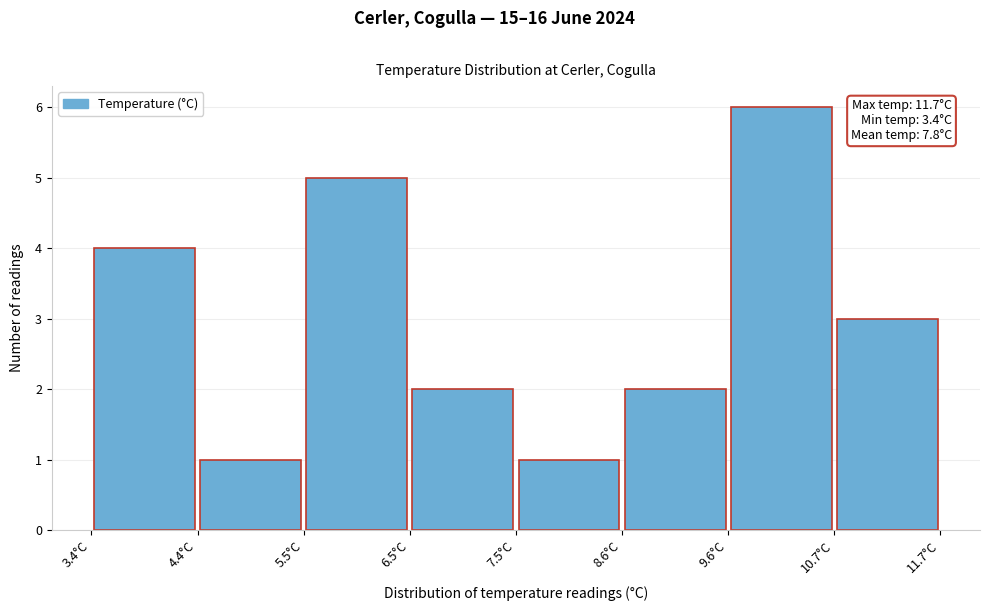

Which range on the x-axis has the tallest bar?

9.6 to 10.6